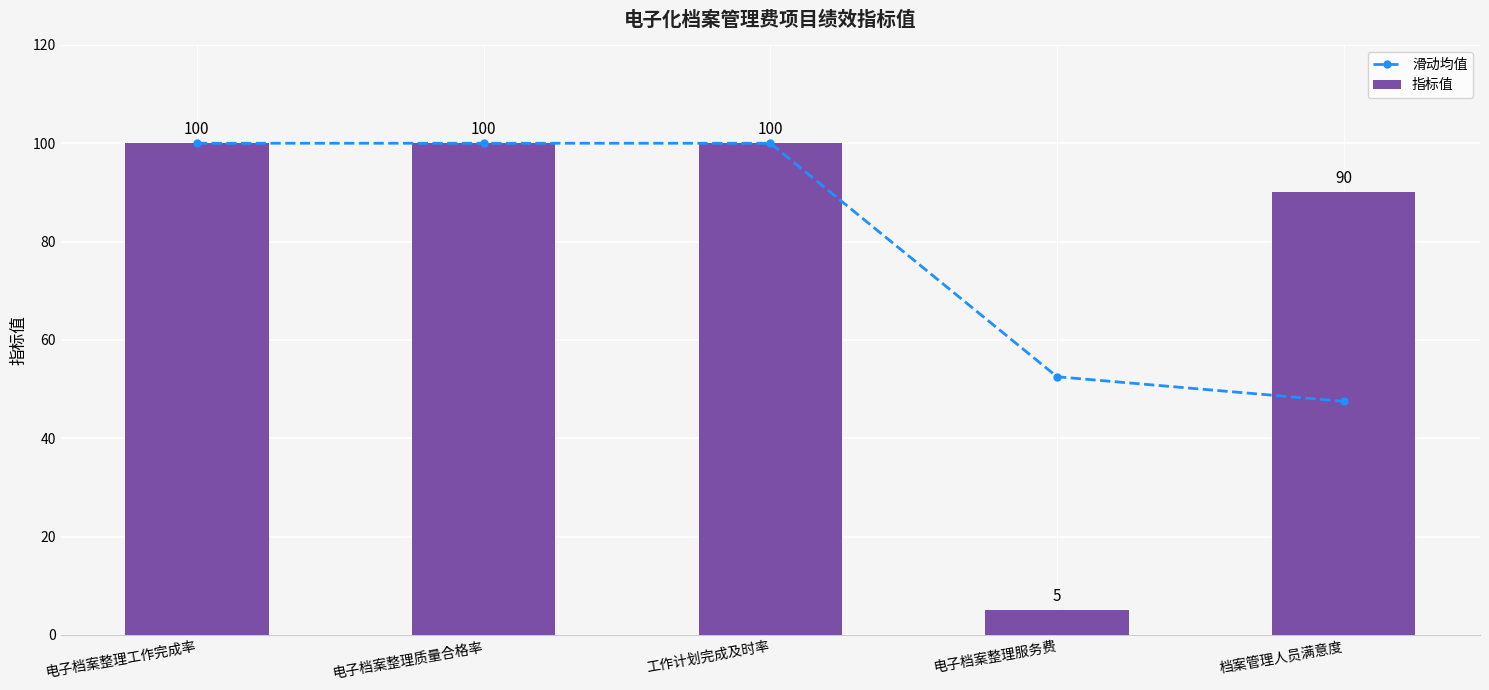

What value does the 指标值 series have at 电子档案整理工作完成率?

100